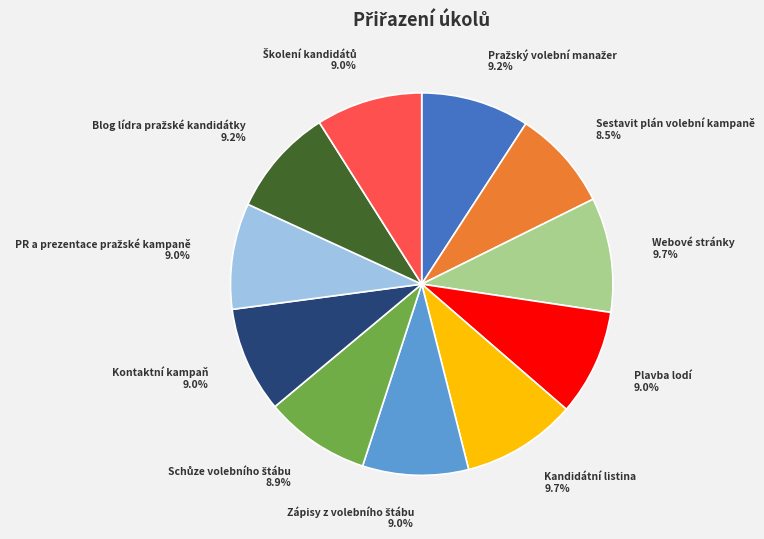

Does any single category account for the majority?

No